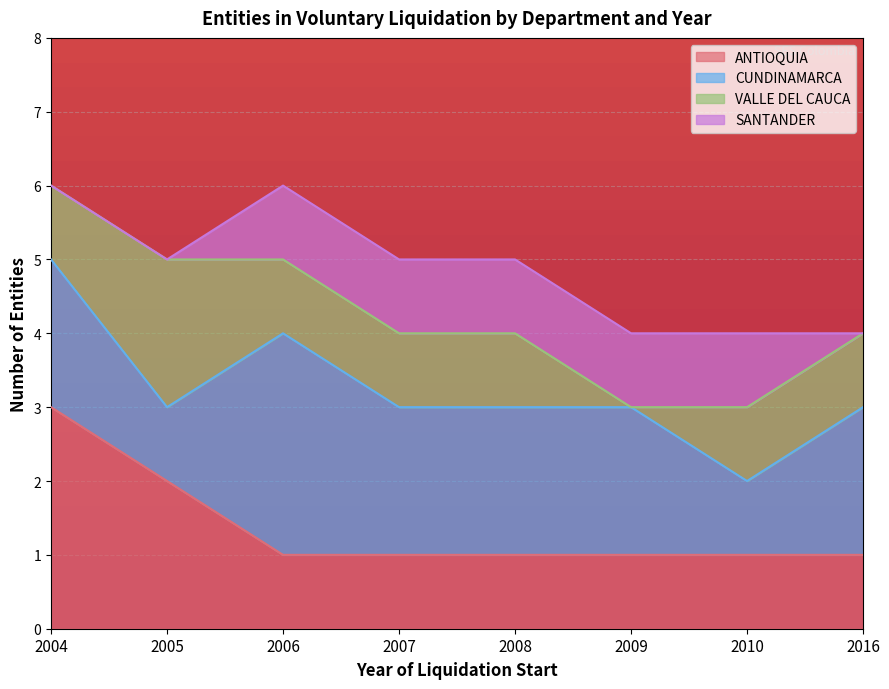

Which category has the lowest value in the SANTANDER series?

2004